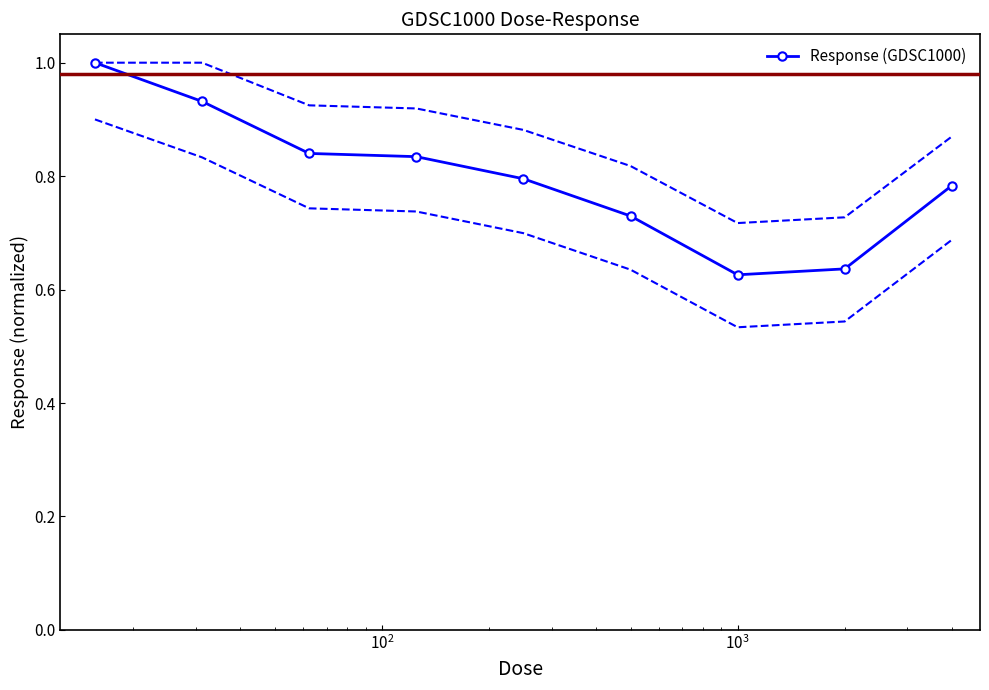

What is the highest value of the Response (GDSC1000) series?

1.0